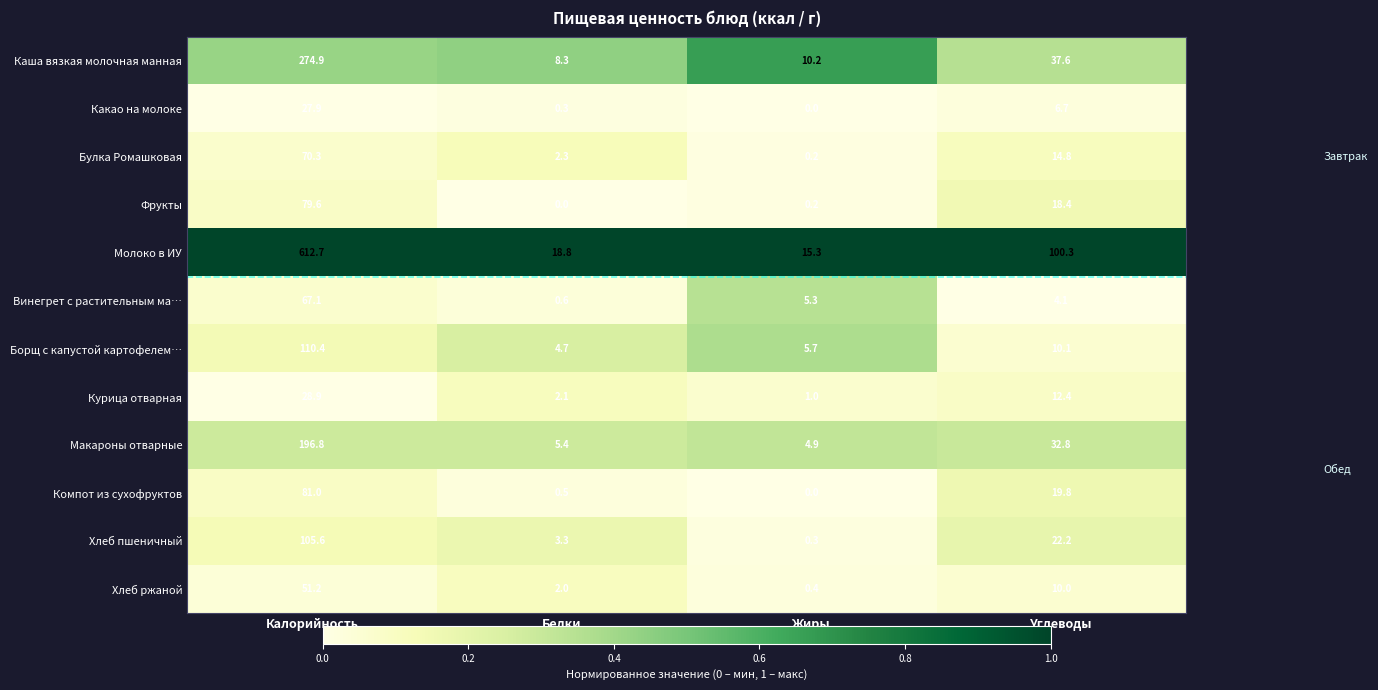

Between Белки and Жиры, which series saw the biggest shift?

Винегрет с растительным ма…